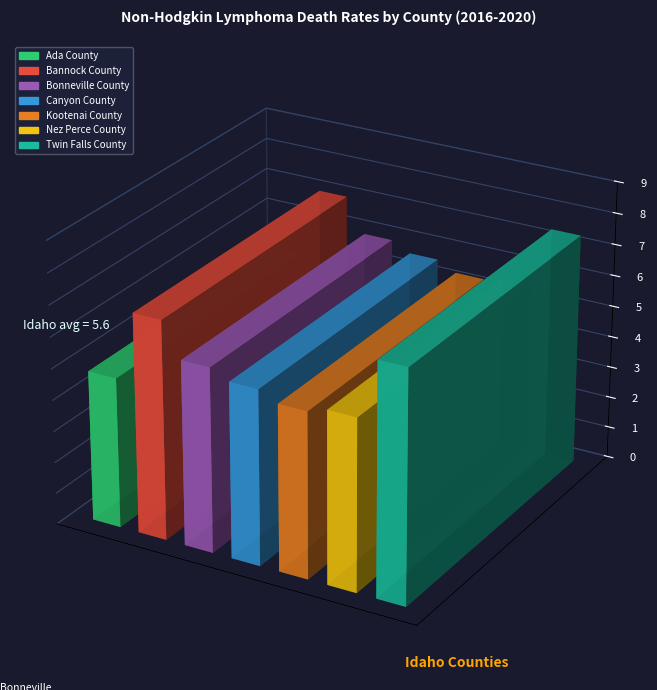

At which label is the value closest to 6?

Bonneville County